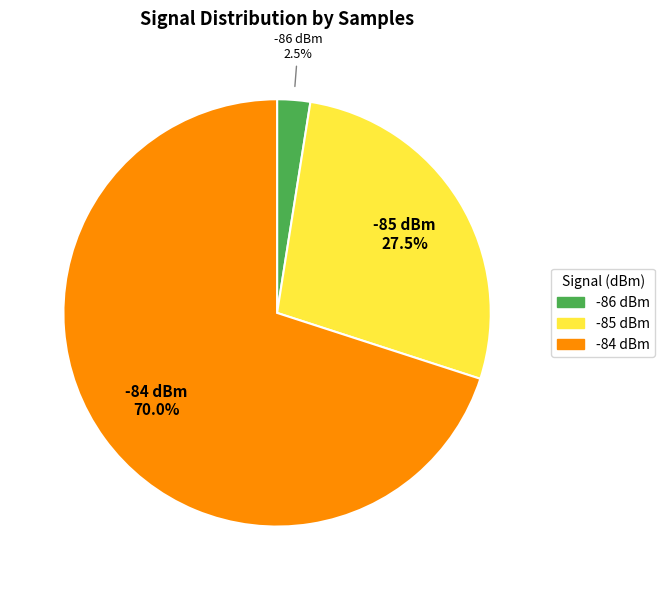

How many segments does this pie chart have?

3